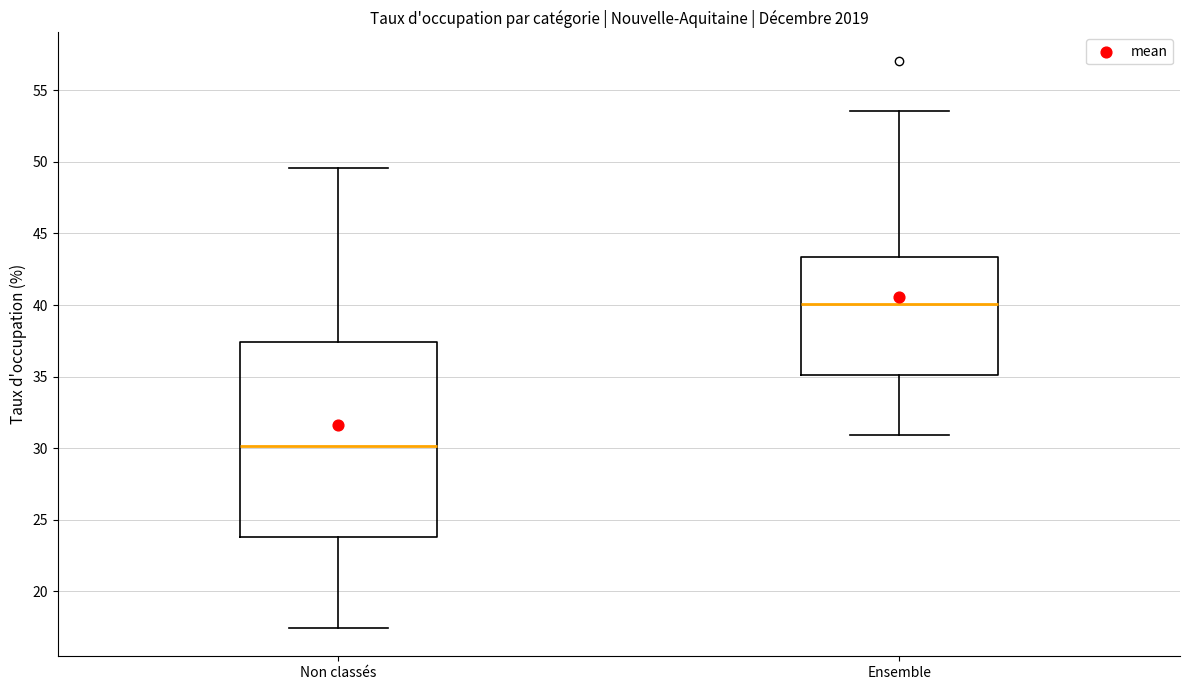

Which box has the lowest median line?

Non classés